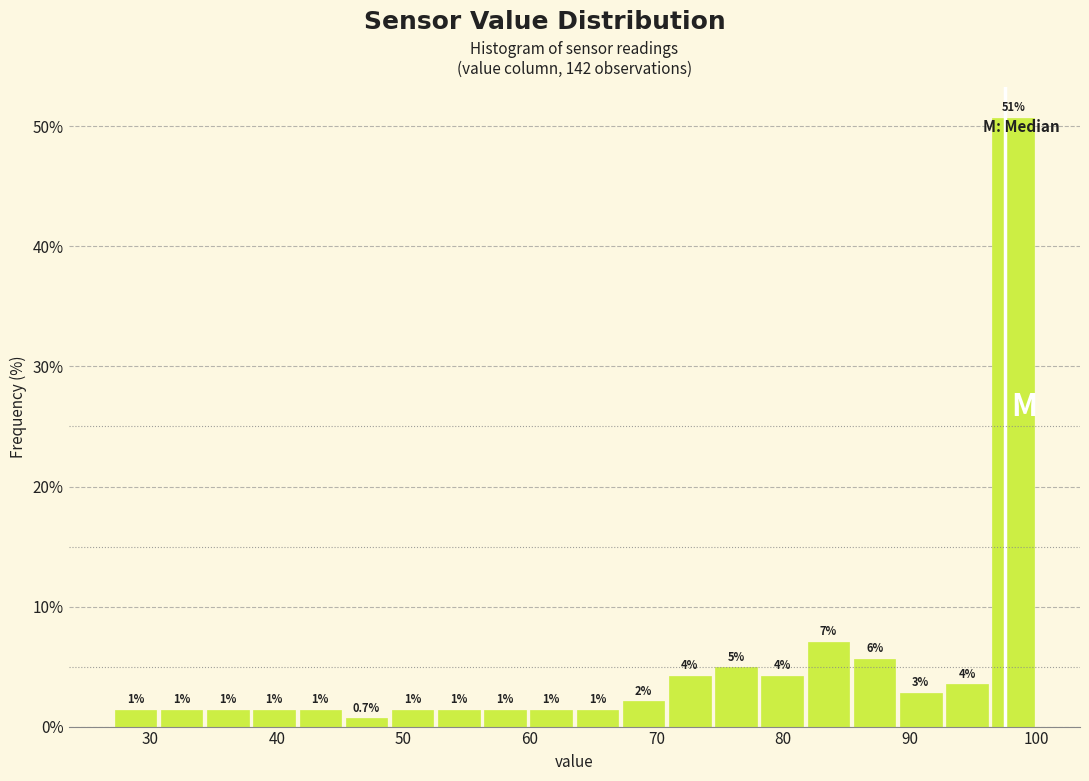

Around what value on the x-axis is the tallest bar? Give the approximate position of its centre, as read against the axis.

98